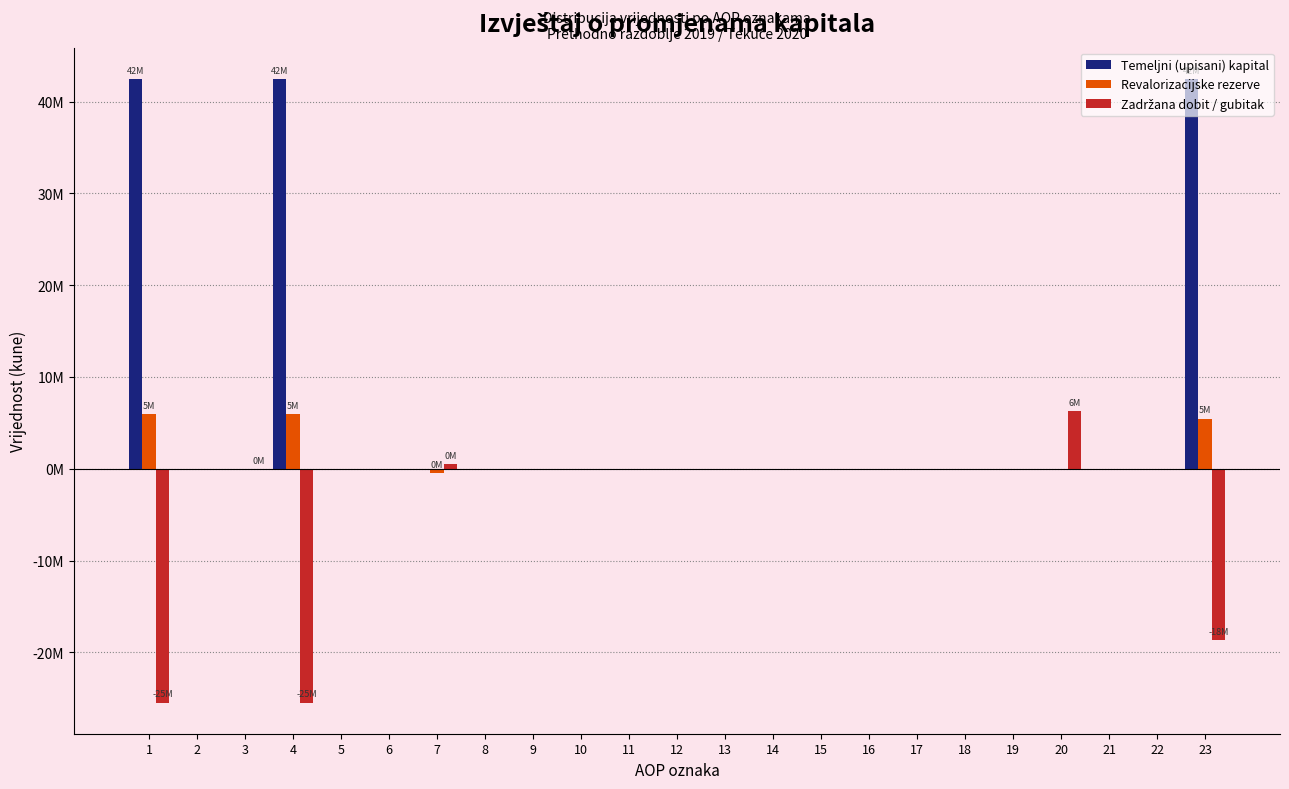

Are the bars grouped side by side (vs. stacked)?

Yes